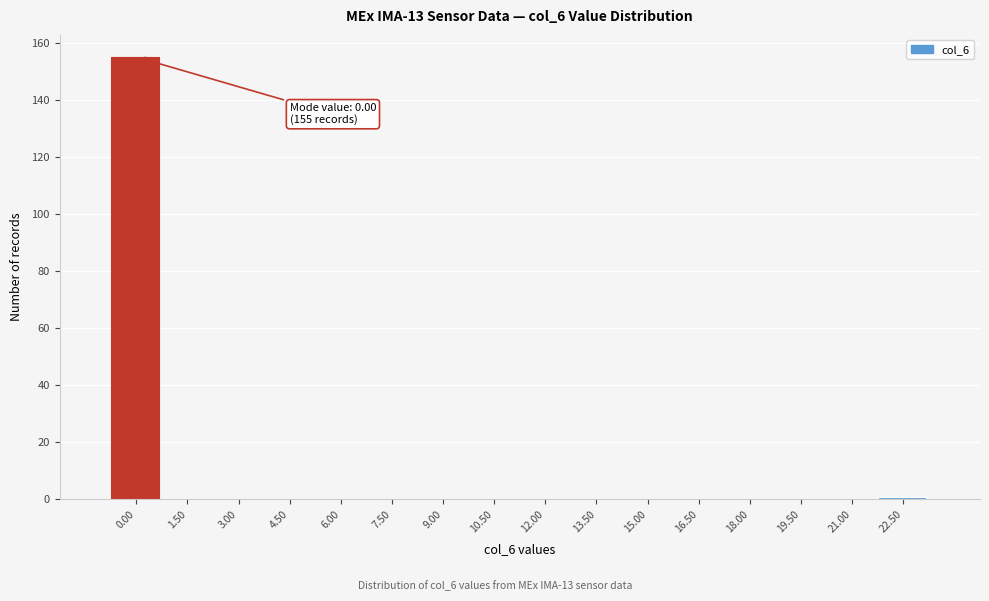

Reading right to left, extract all data points from this chart.

22.50=1	21.00=0	19.50=0	18.00=0	16.50=0	15.00=0	13.50=0	12.00=0	10.50=0	9.00=0	7.50=0	6.00=0	4.50=0	3.00=0	1.50=0	0.00=155